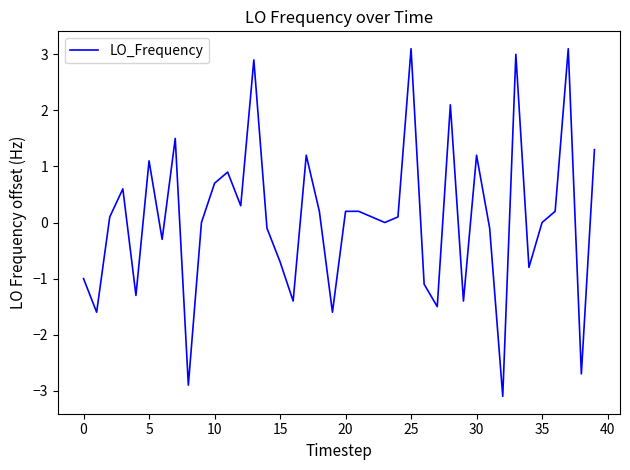

What is the difference between the maximum and minimum values?

6.2